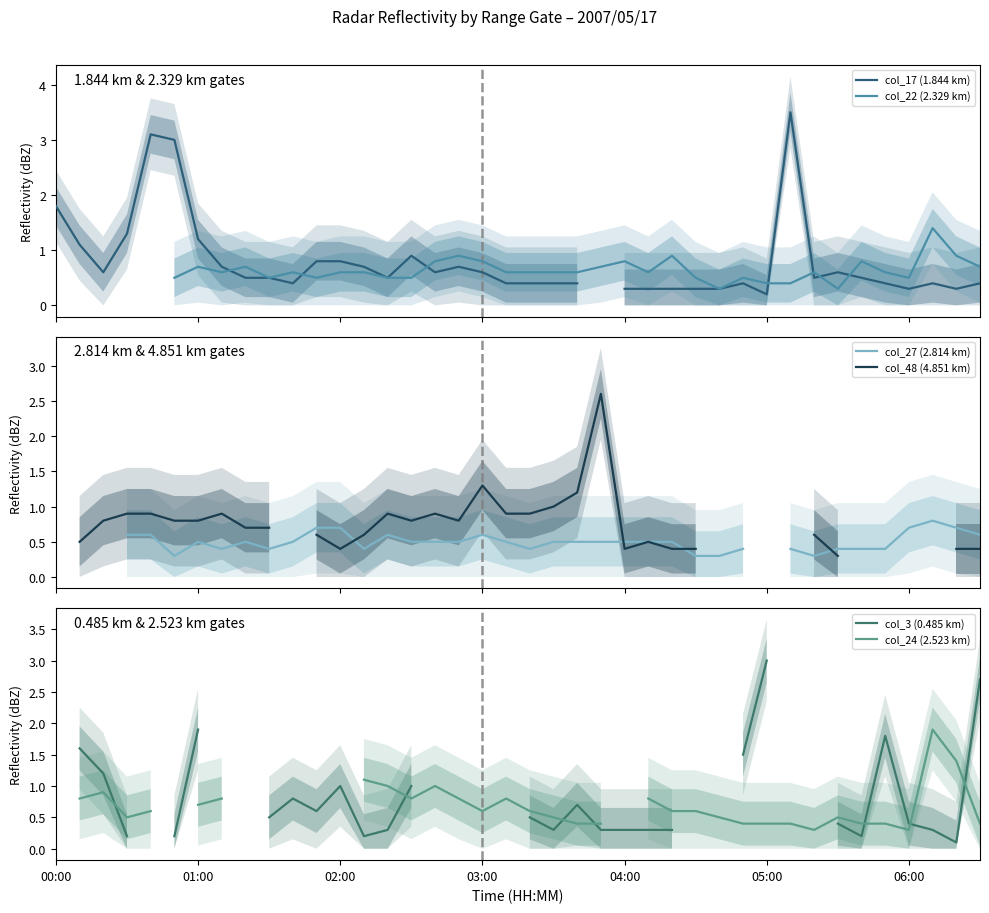

Read the col_17 (1.844 km) value at 01:00.

1.1